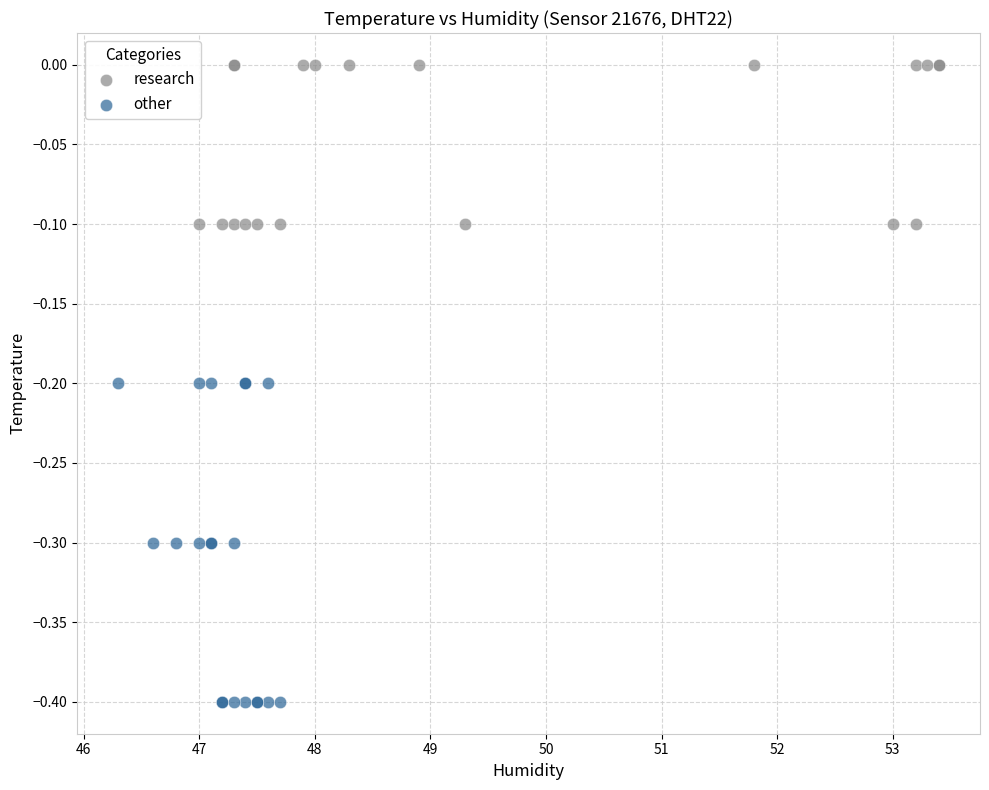

Which series has the largest Y range (max minus min)?

other